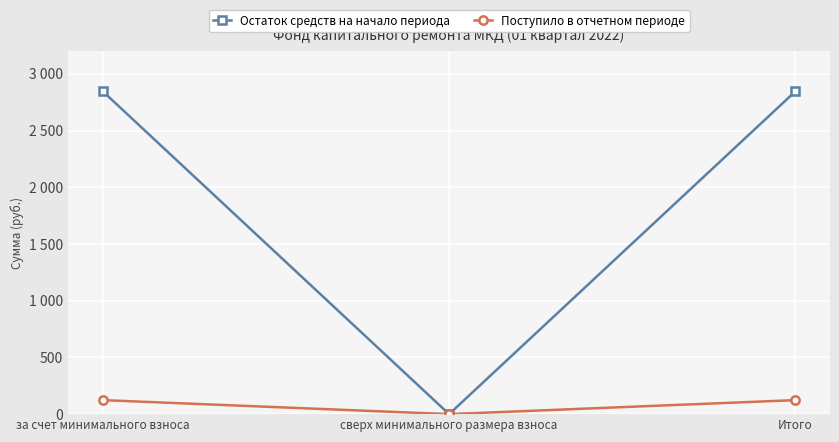

What are all the series names shown in the legend?

Остаток средств на начало периода, Поступило в отчетном периоде